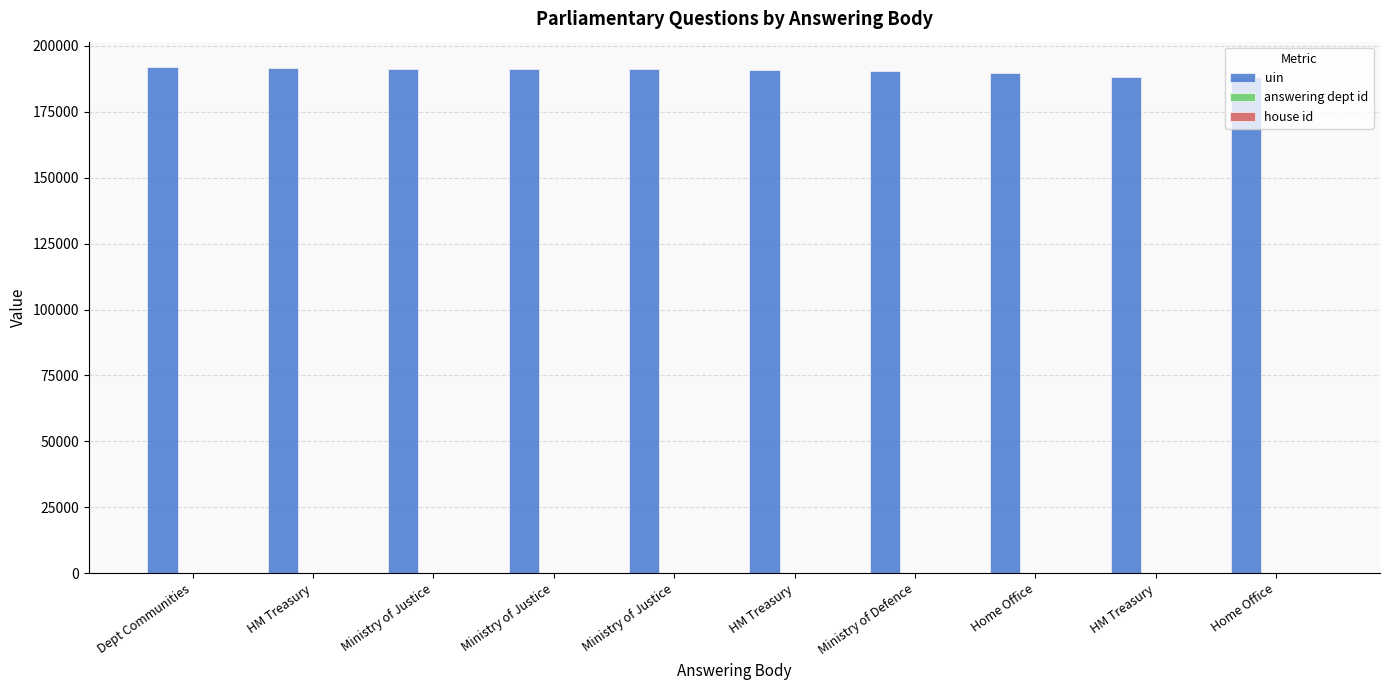

How many groups of bars are there?

10